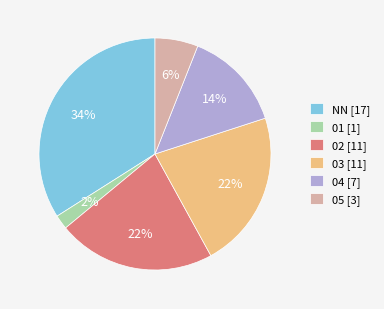

Is 02 the majority of the pie?

No